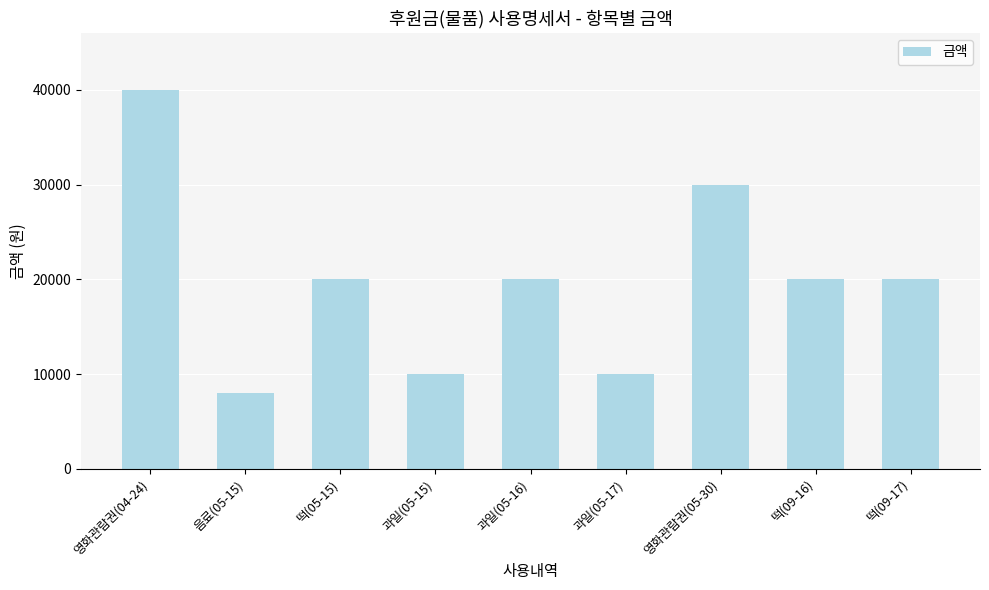

At which category does the chart reach its minimum across all series?

음료(05-15)